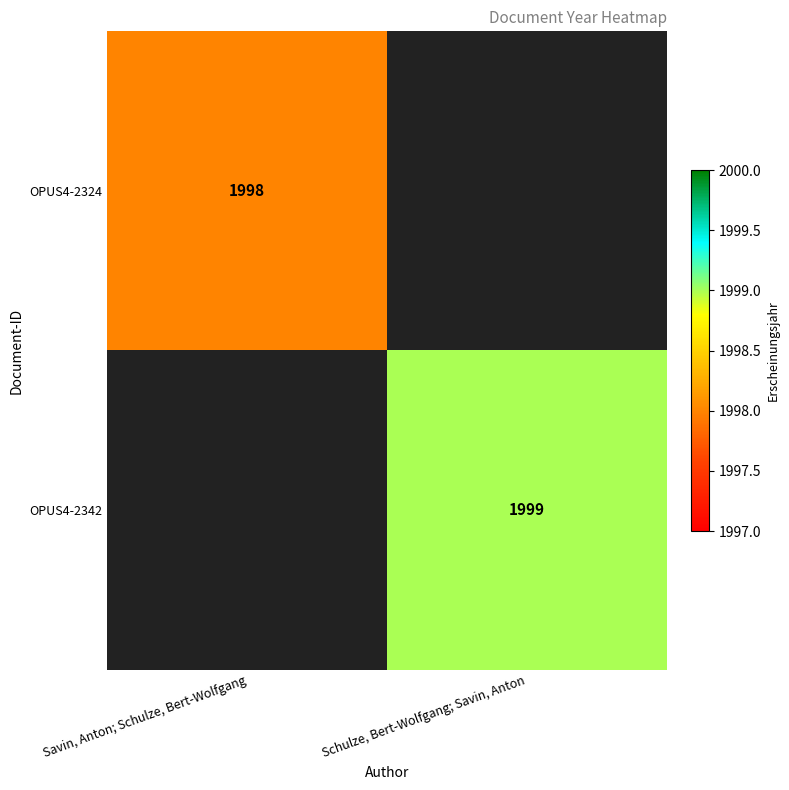

Rank the series by their average value, from lowest to highest.

OPUS4-2324, OPUS4-2342